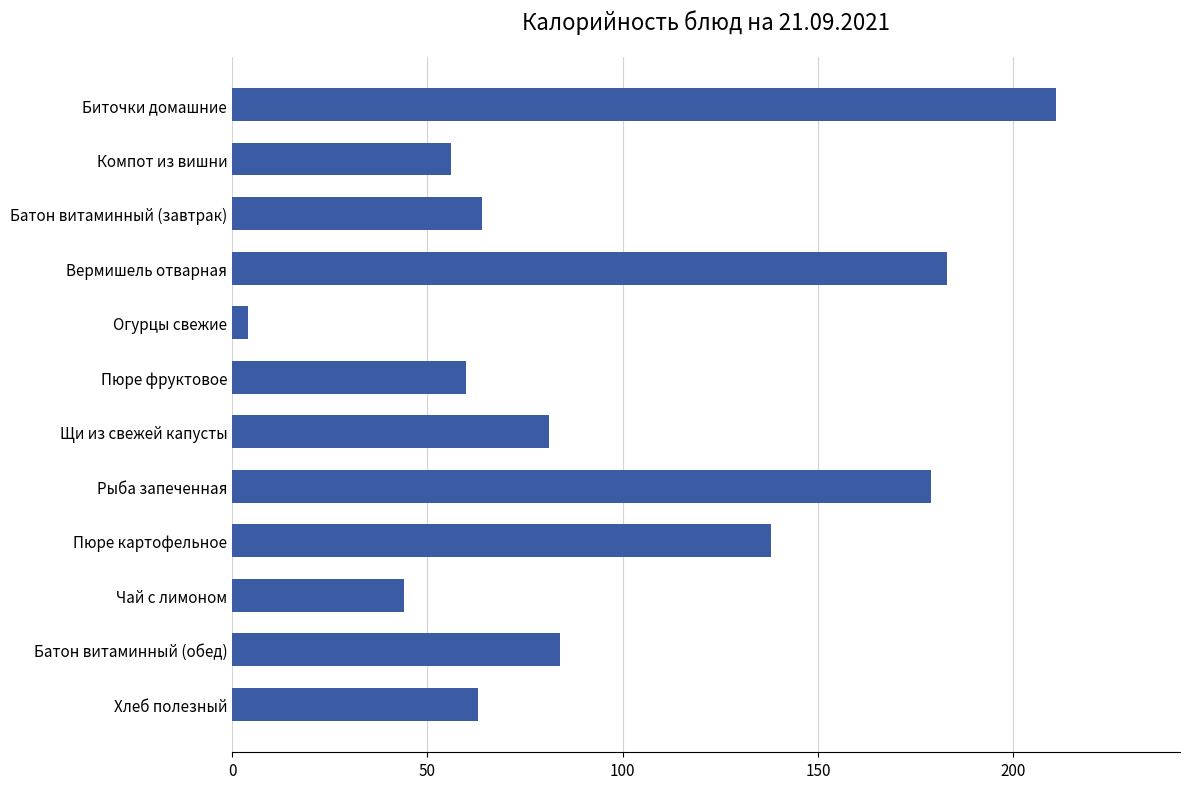

How many values are below 81?

6